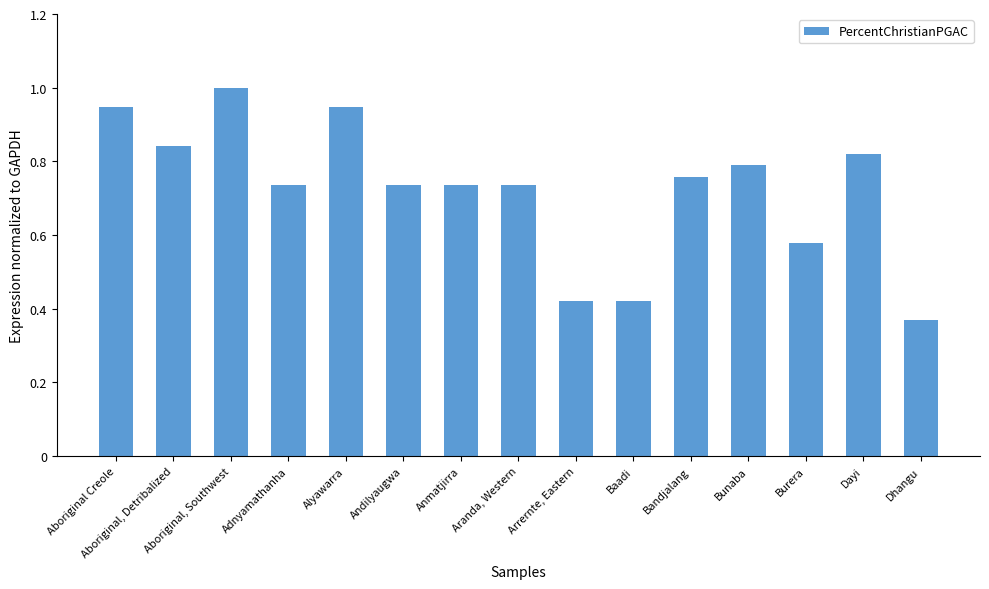

Is it true that the value at Anmatjirra is 1.2?

False